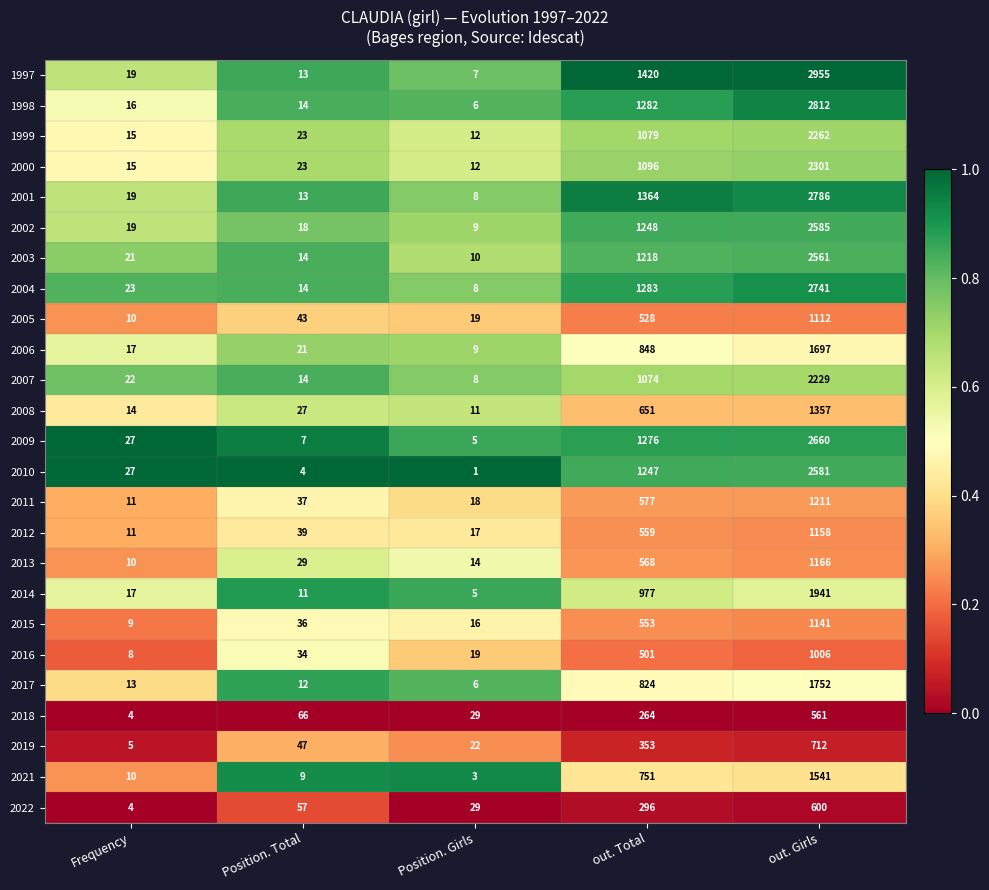

The value of 2022 at Position. Total is 100. True or false?

False